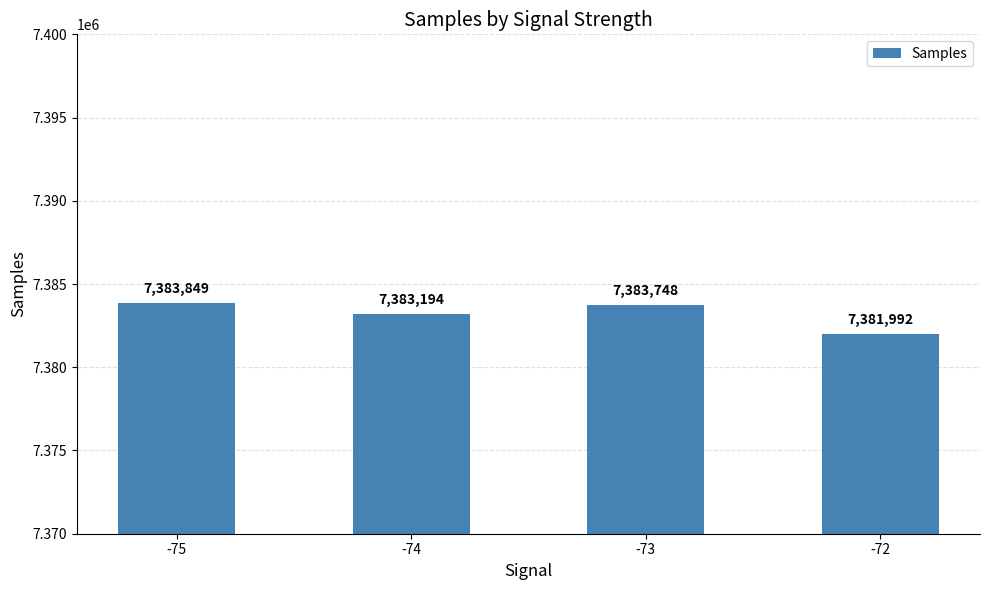

What is the ratio of the value at -75 to the value at -72?

1.0